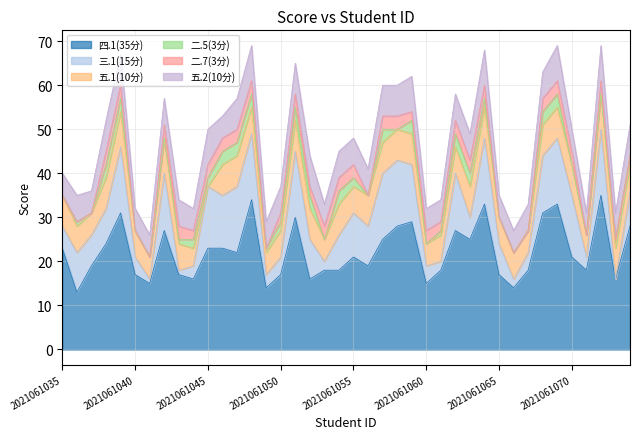

What is the approximate value of 五.2(10分) at 2021061042?

6